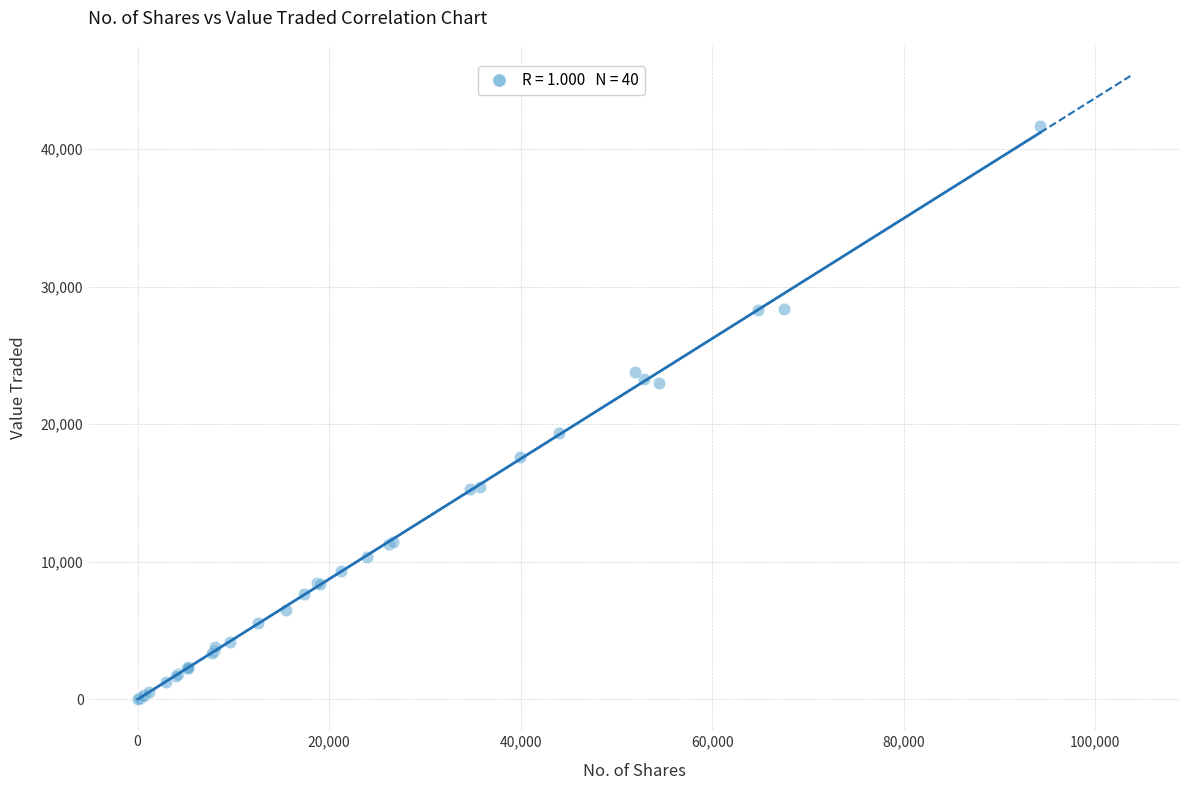

What Y value in the scatter plot is closest to 20859?

19382